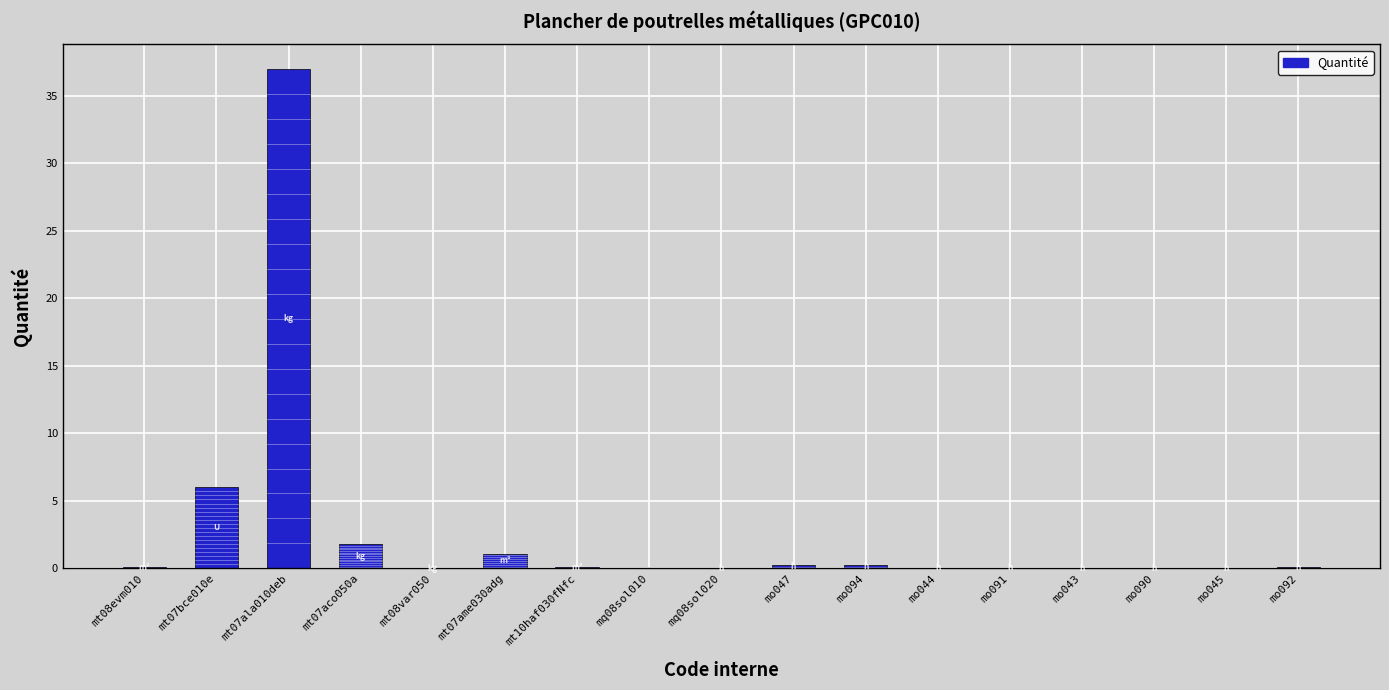

At which category does the chart reach its peak across all series?

mt07ala010deb